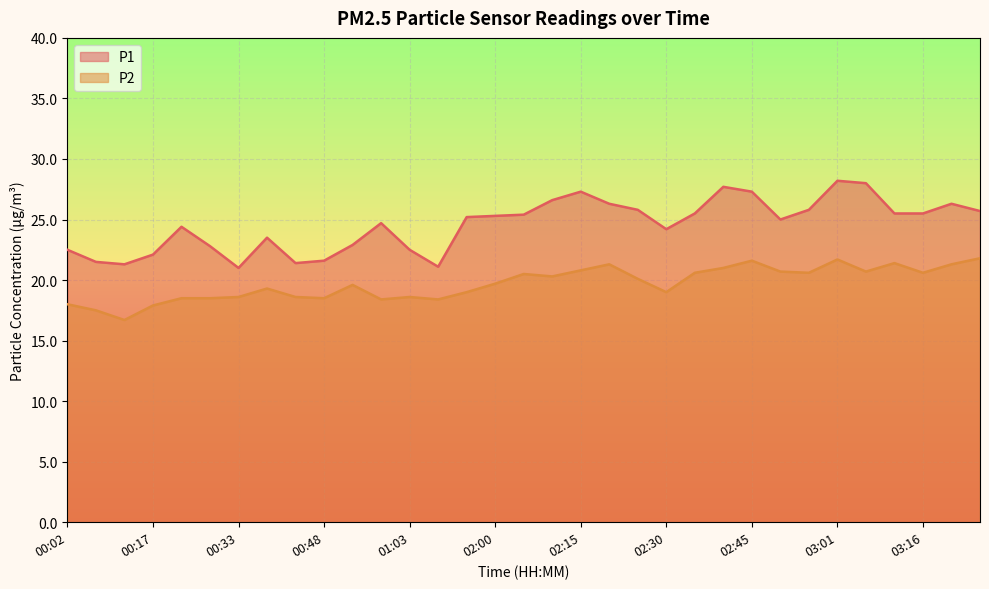

Which series has the widest spread of values?

P1